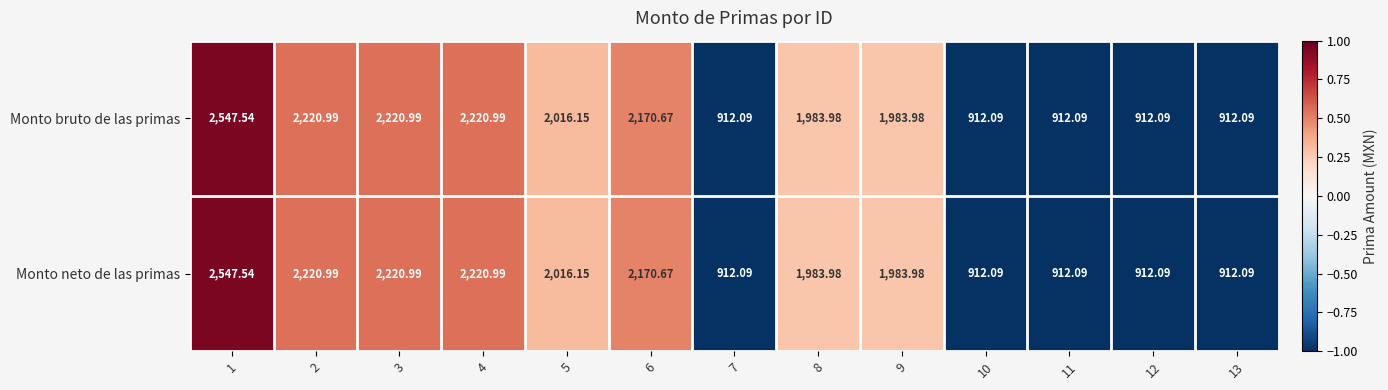

How many values in the Monto bruto de las primas series are below 1983?

5